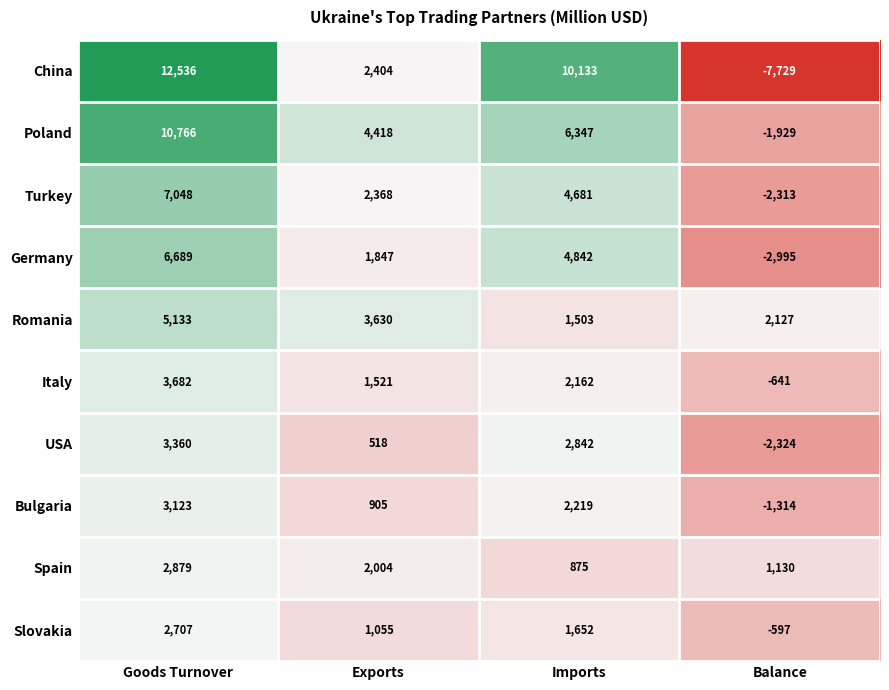

Which category has the lowest value in the Poland series?

Balance